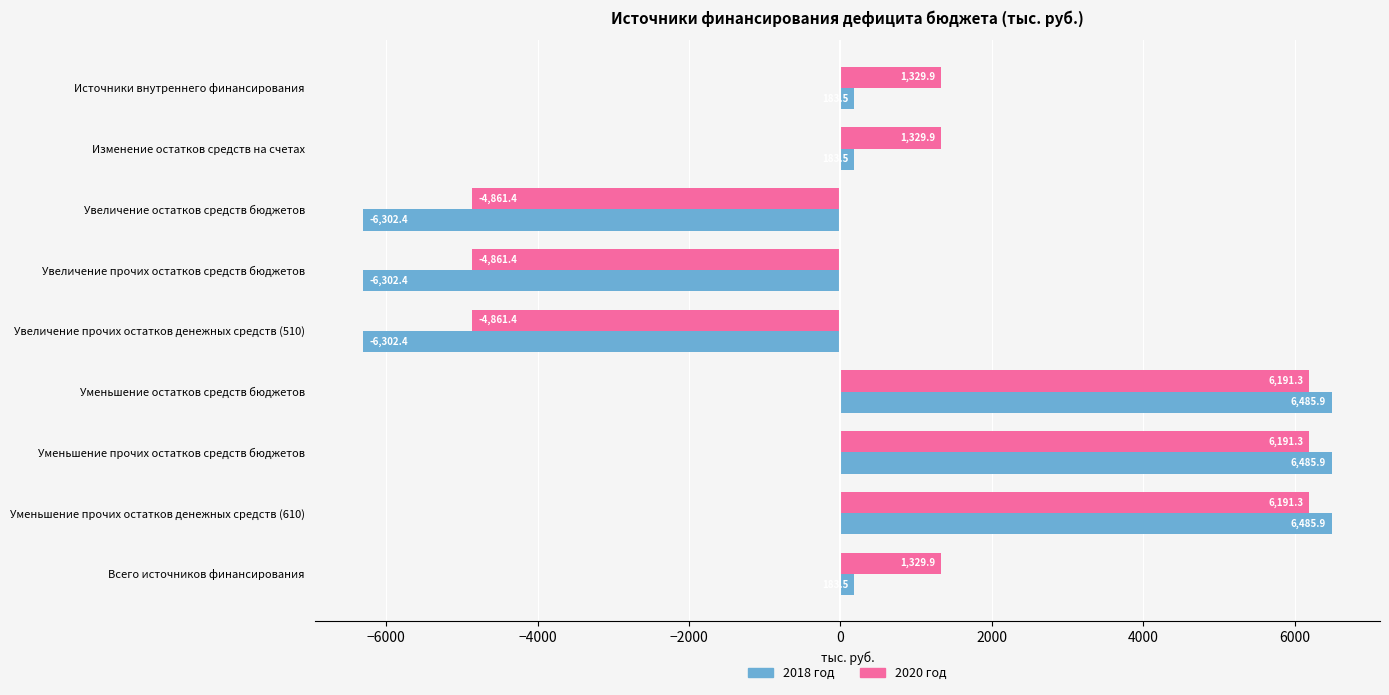

List the series in order of their peak value, highest first.

2018 год, 2020 год